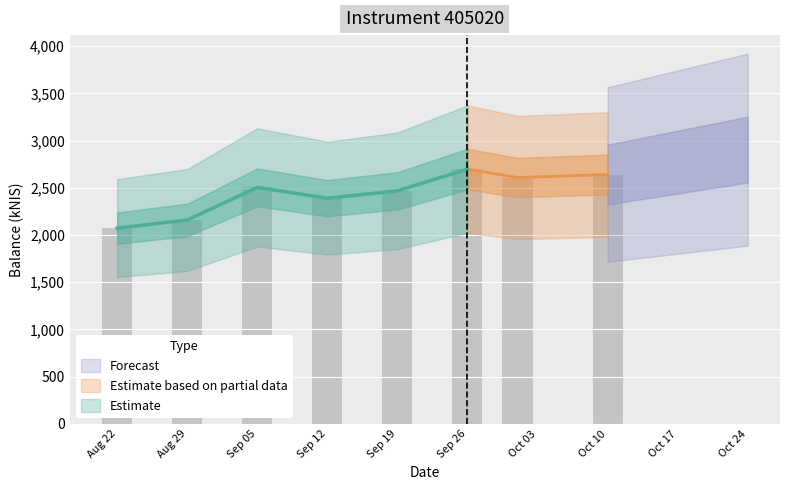

True or false: the data shows 432.1 at Aug 29.

False